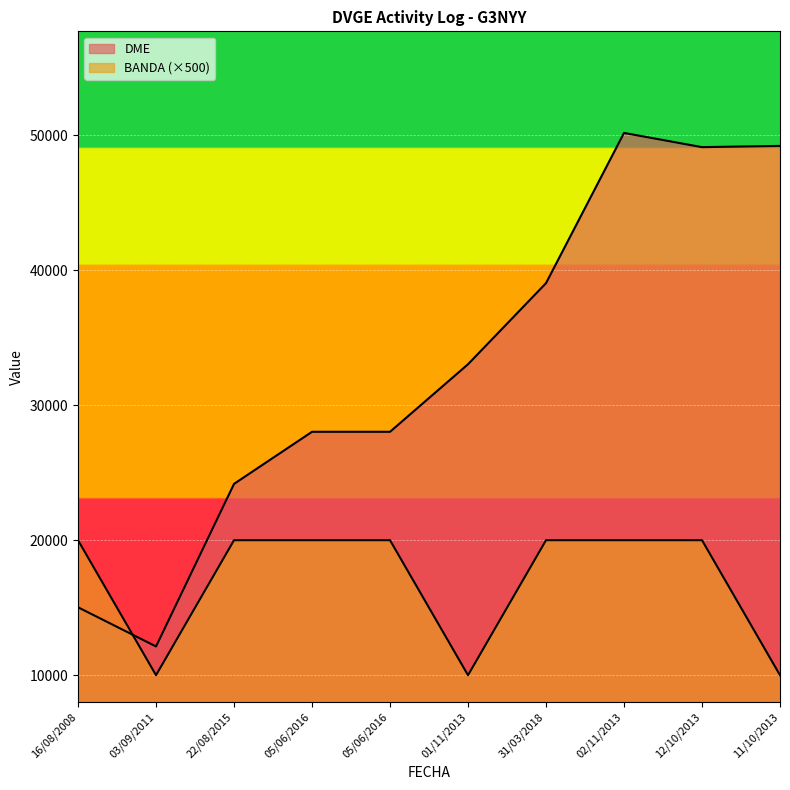

What are all the series names shown in the legend?

DME, BANDA